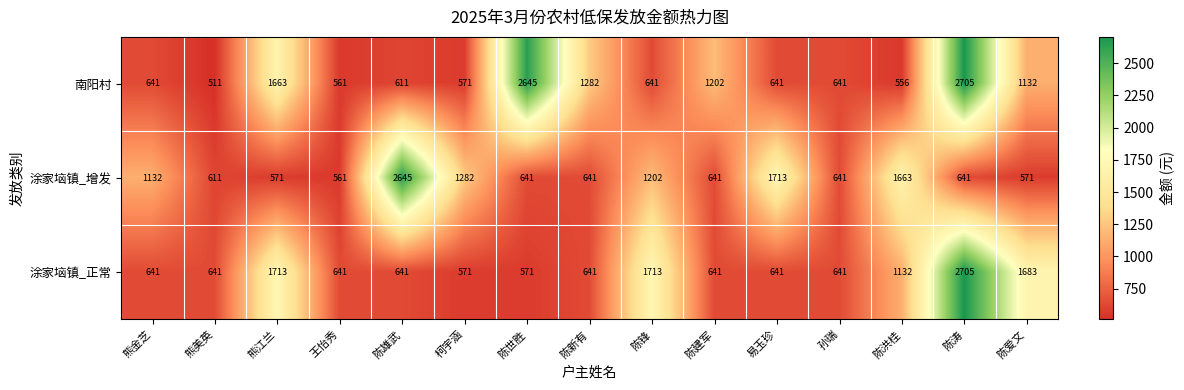

What is the difference between the maximum and second lowest values in the 南阳村 series?

2149